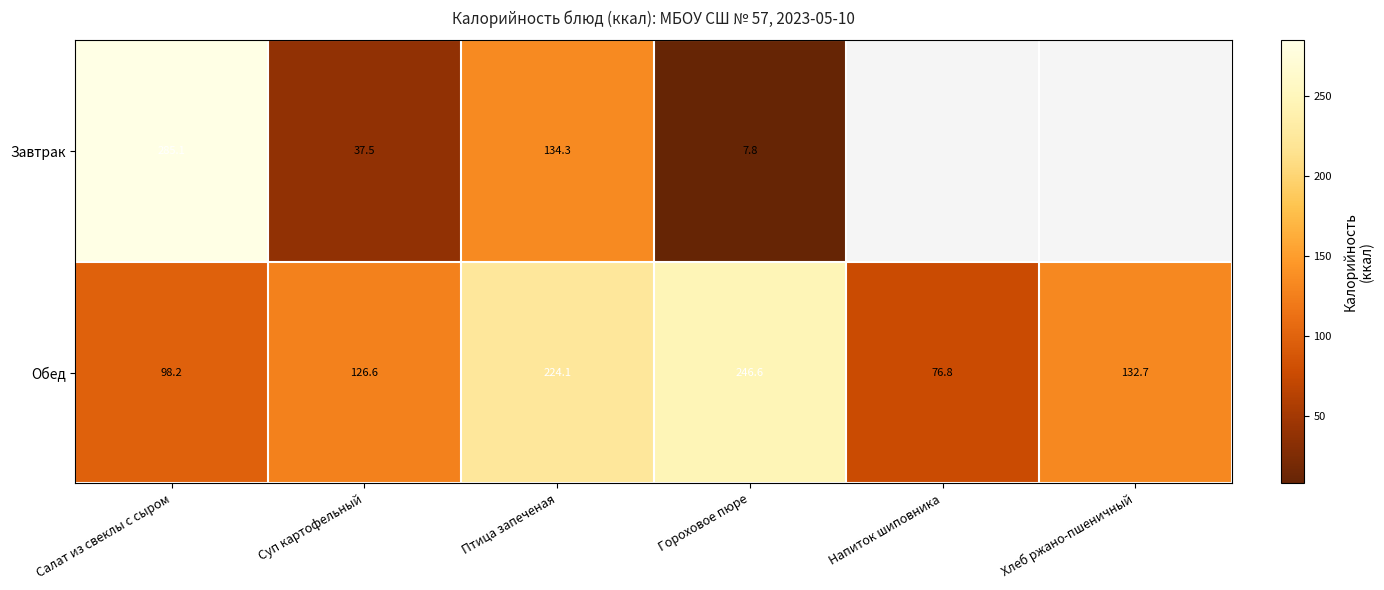

What is the approximate value of Обед at Напиток шиповника?

76.8